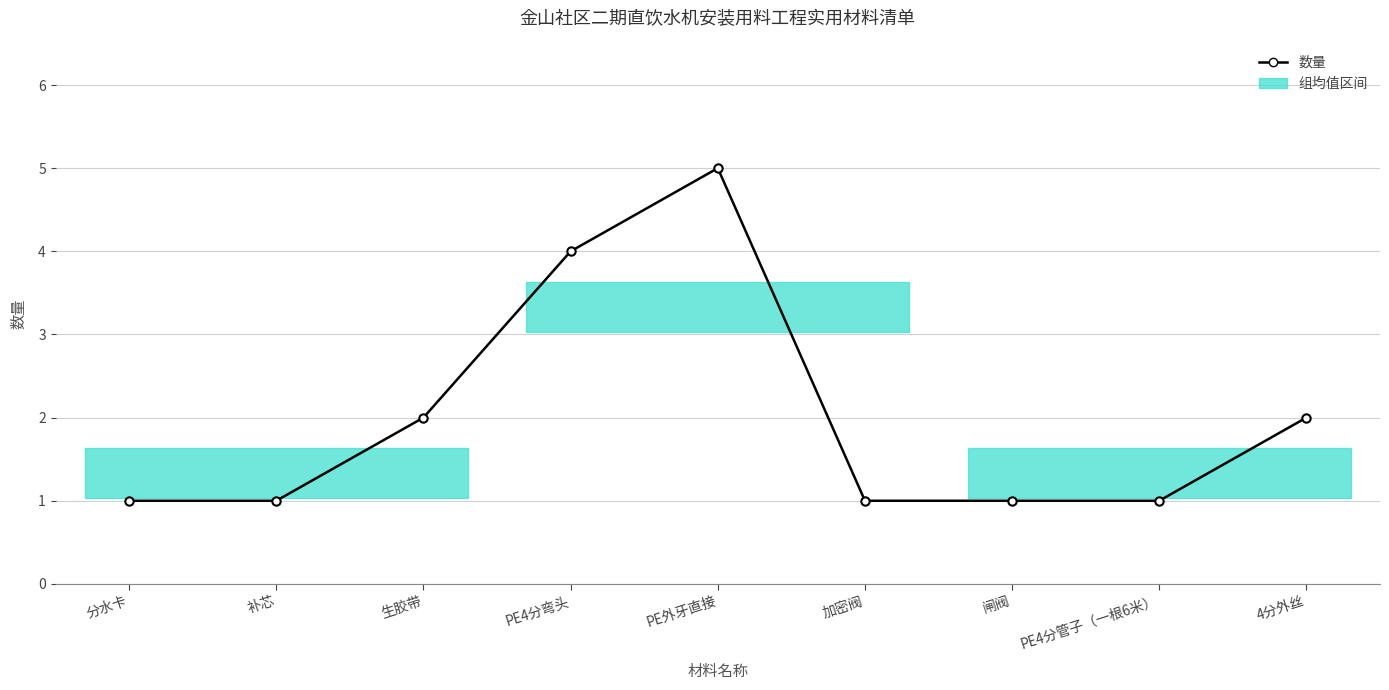

Count the values in the range 1 to 2.

7